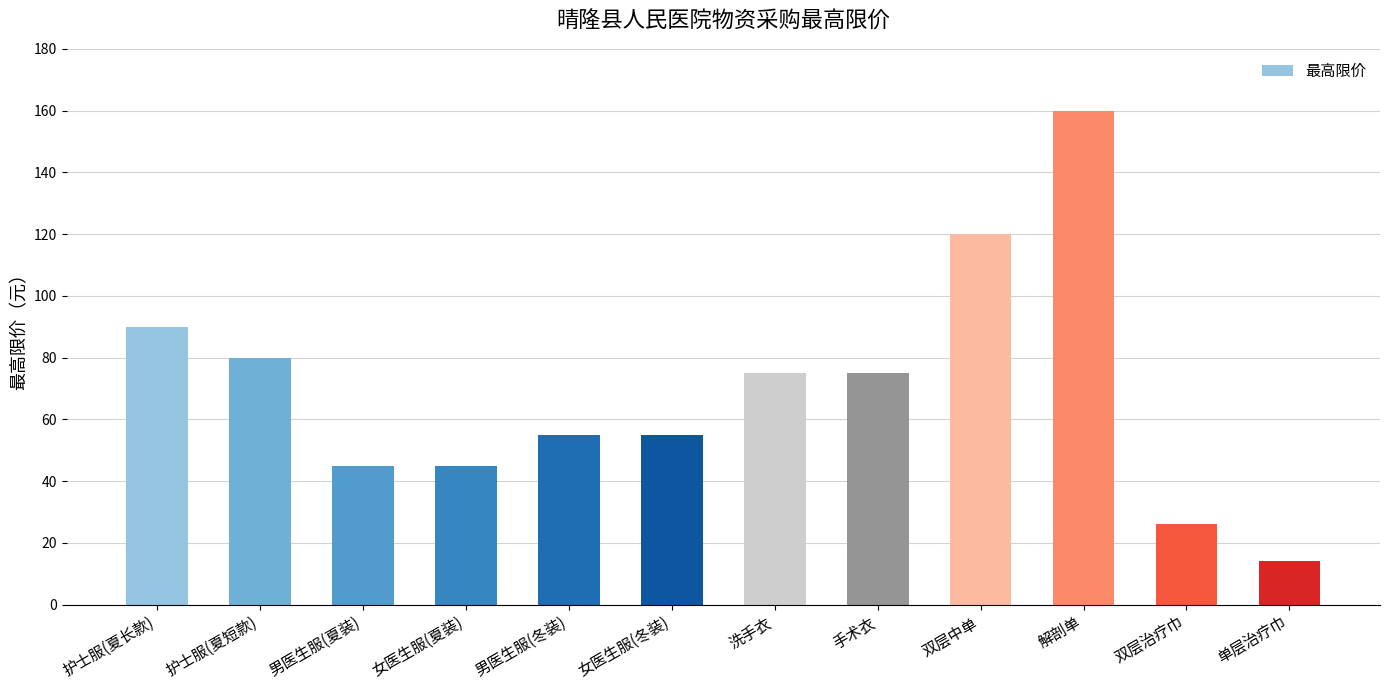

Reading left to right, extract all data points from this chart.

护士服(夏长款)=90	护士服(夏短款)=80	男医生服(夏装)=45	女医生服(夏装)=45	男医生服(冬装)=55	女医生服(冬装)=55	洗手衣=75	手术衣=75	双层中单=120	解剖单=160	双层治疗巾=26	单层治疗巾=14